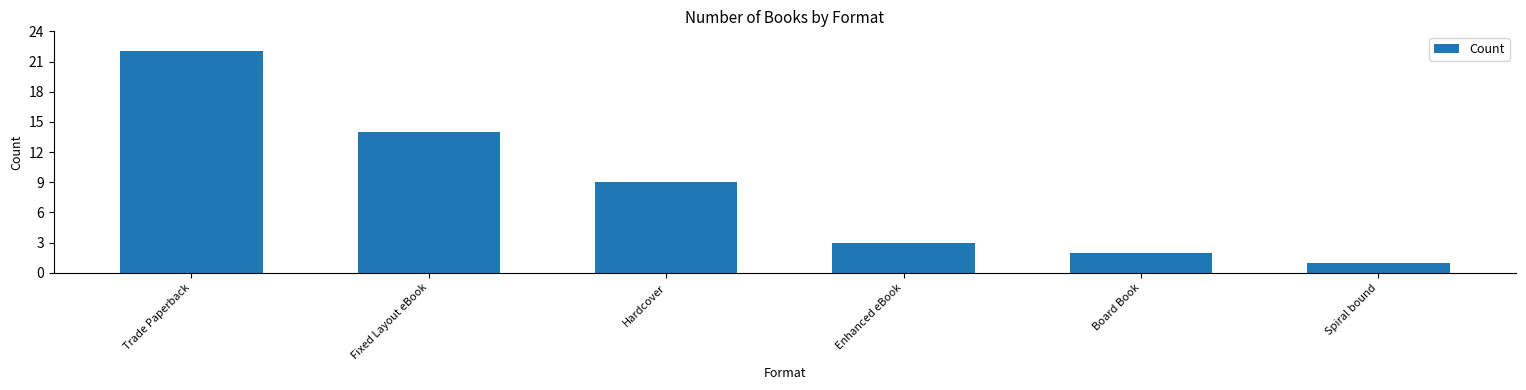

Where is the data nearest to the value 11?

Hardcover